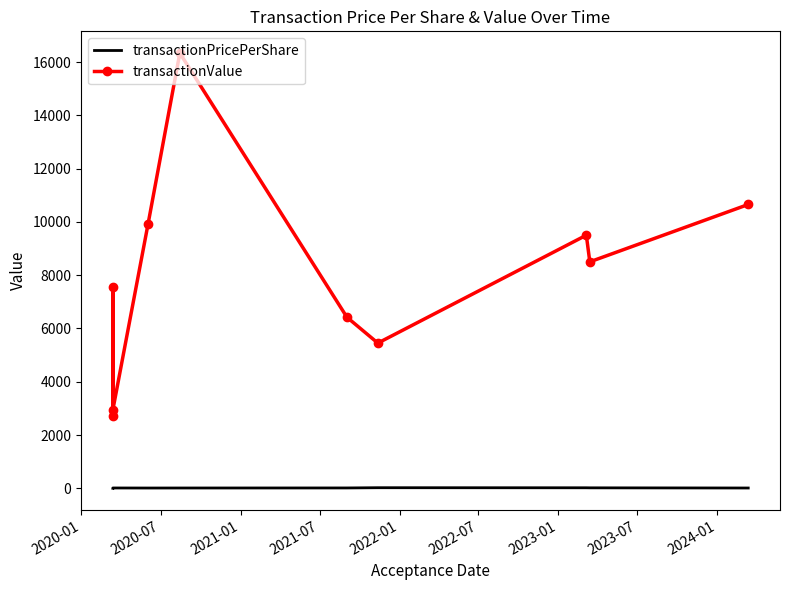

Which series changed the most between 2020-01 and 2022-07?

transactionValue